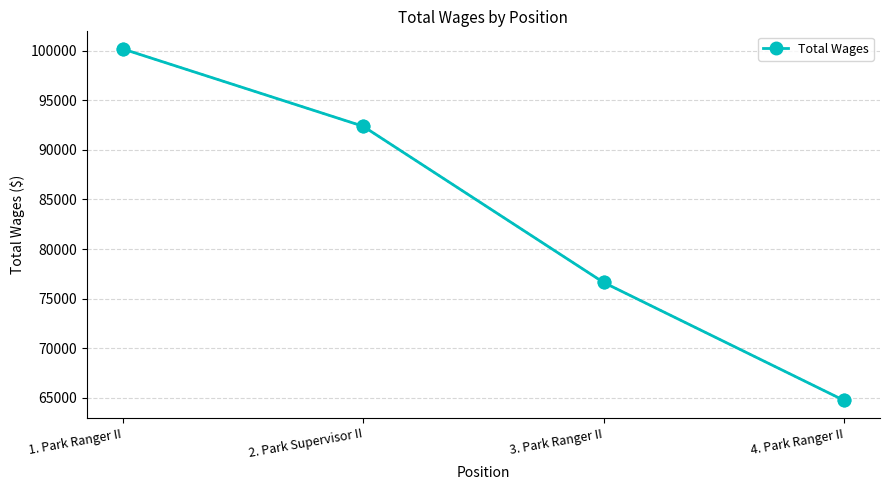

The chart shows a value of 64725 at 4. Park Ranger II. True or false?

True